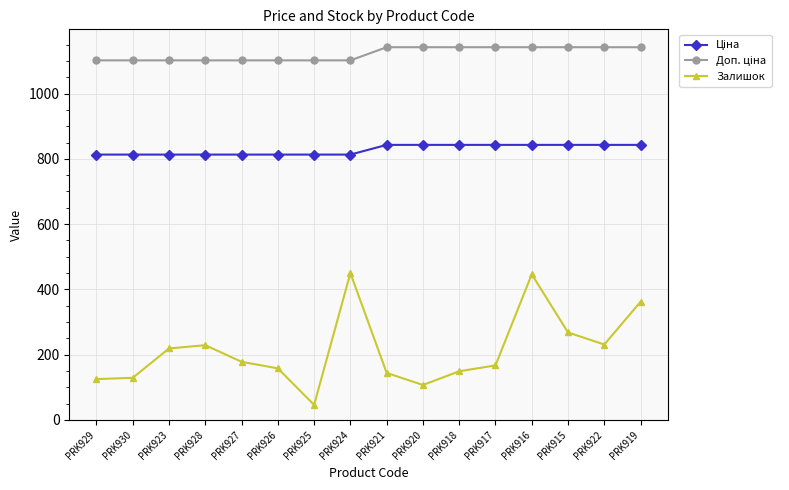

How many lines are shown in the chart?

3